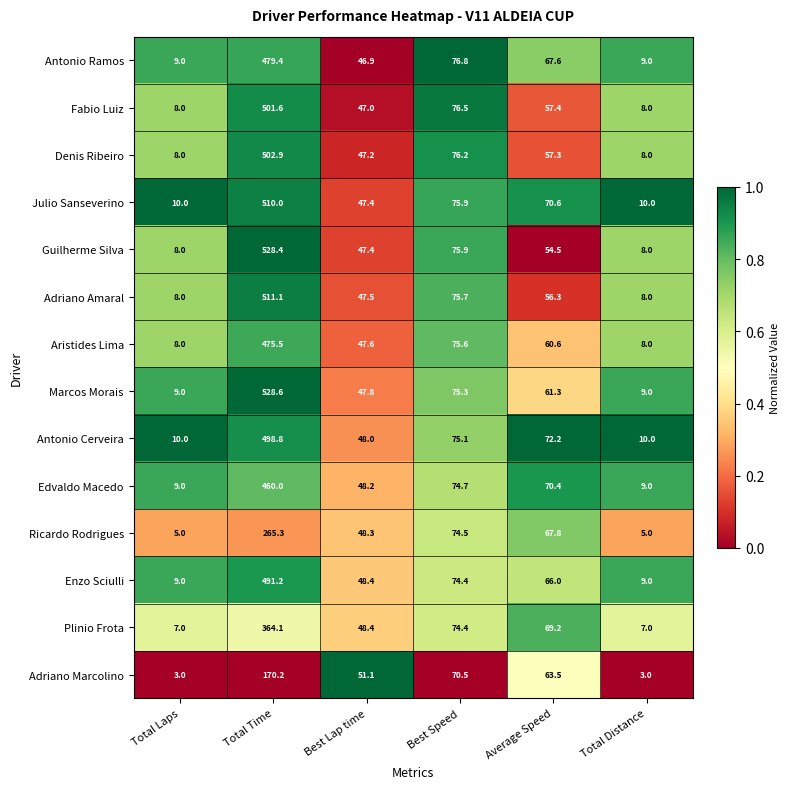

Which series has the largest total across all categories?

Marcos Morais